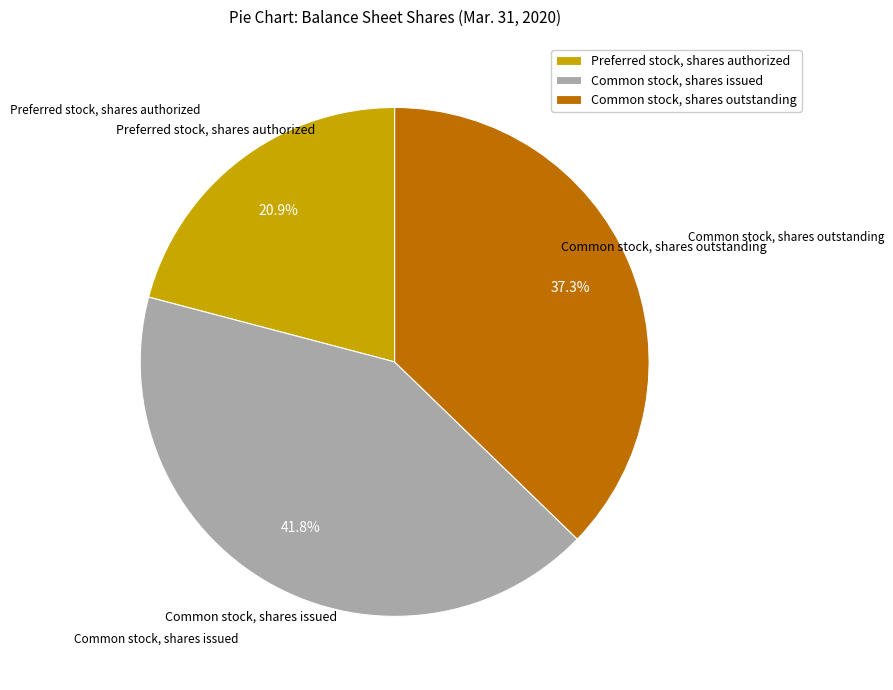

Count the number of slices in the pie.

3